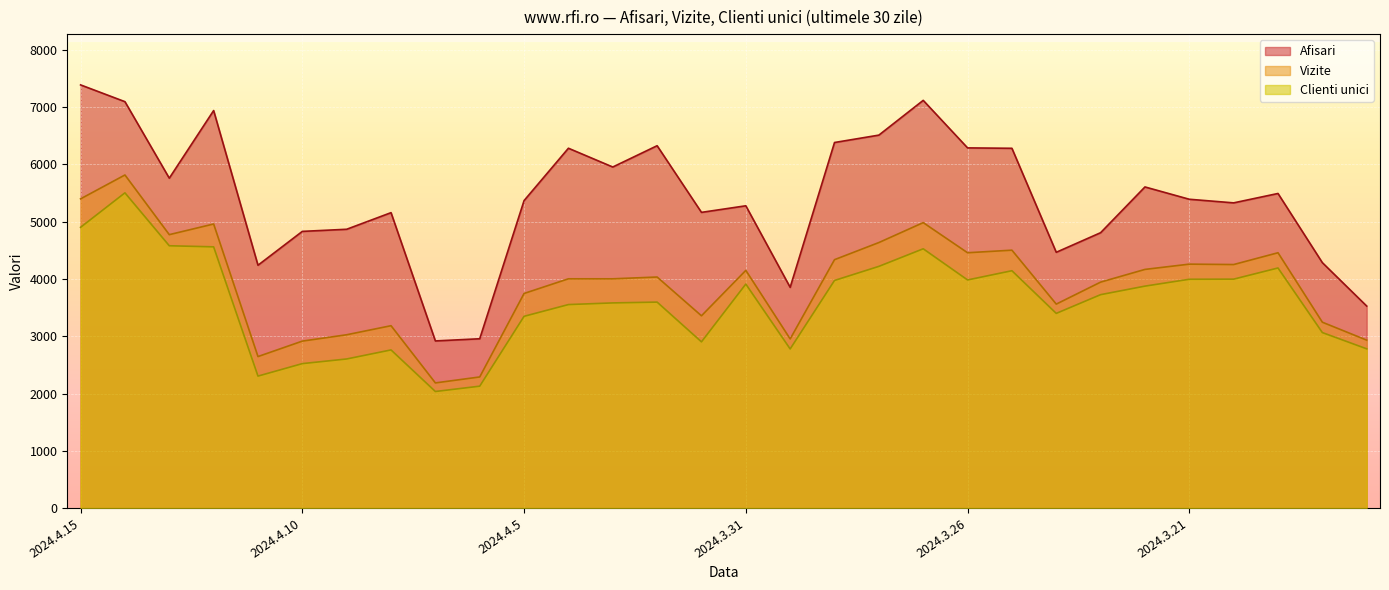

Reading left to right, list all the values displayed in this chart.

Afisari: 7390	7097	5761	6942	4241	4832	4869	5159	2919	2957	5370	6284	5956	6328	5164	5279	3855	6384	6513	7120	6290	6283	4467	4809	5608	5393	5330	5494	4286	3528
Vizite: 5400	5817	4775	4961	2646	2916	3027	3185	2186	2290	3748	4004	4004	4035	3358	4151	2954	4338	4637	4985	4459	4504	3562	3946	4168	4260	4253	4459	3246	2933
Clienti unici: 4903	5505	4581	4562	2305	2523	2604	2762	2036	2129	3349	3554	3583	3597	2903	3912	2779	3975	4221	4528	3984	4145	3400	3727	3876	3996	3998	4193	3065	2781